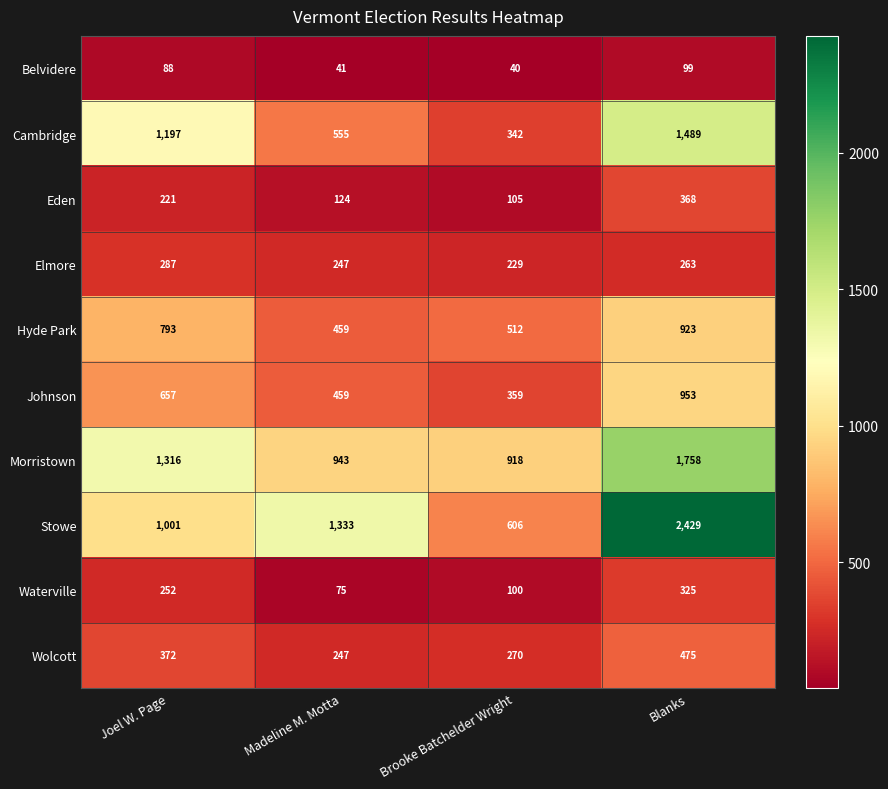

Rank the series at Joel W. Page from lowest to highest value.

Belvidere, Eden, Waterville, Elmore, Wolcott, Johnson, Hyde Park, Stowe, Cambridge, Morristown